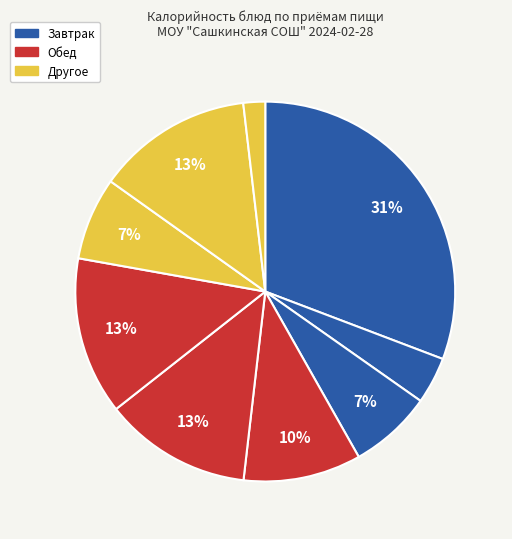

To the nearest percent, what is the average slice percentage?

11%